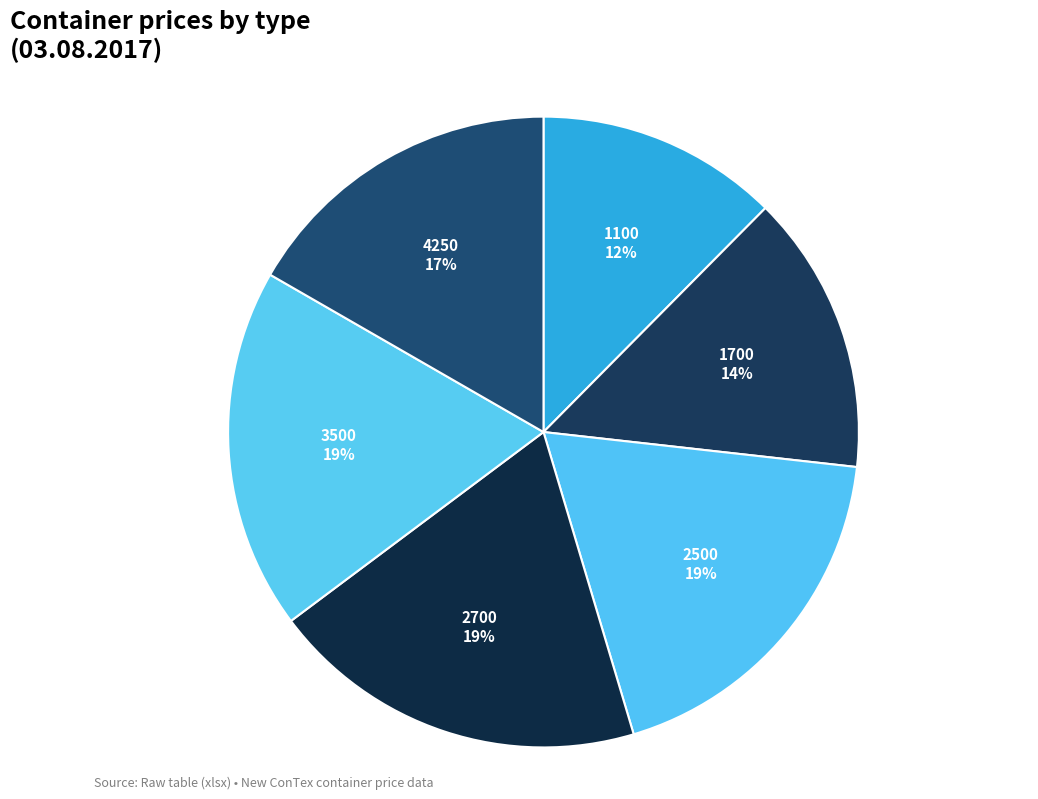

To the nearest percent, what is the difference between the largest and smallest slice percentages?

7%